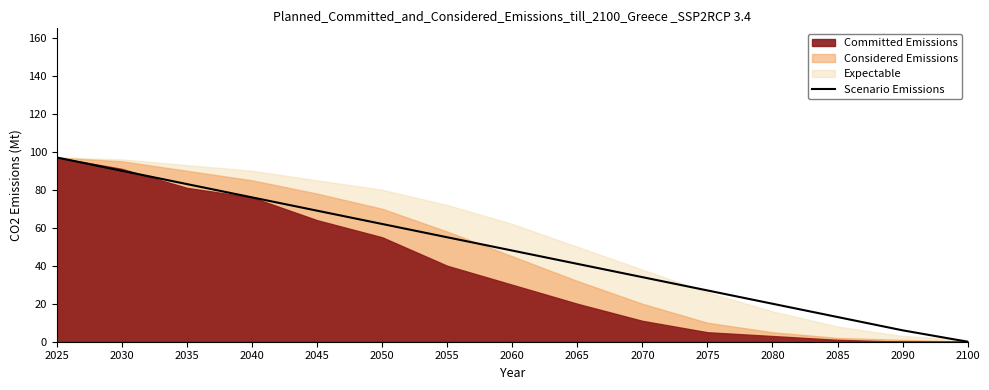

What is the value of the 12th point from the left?

20